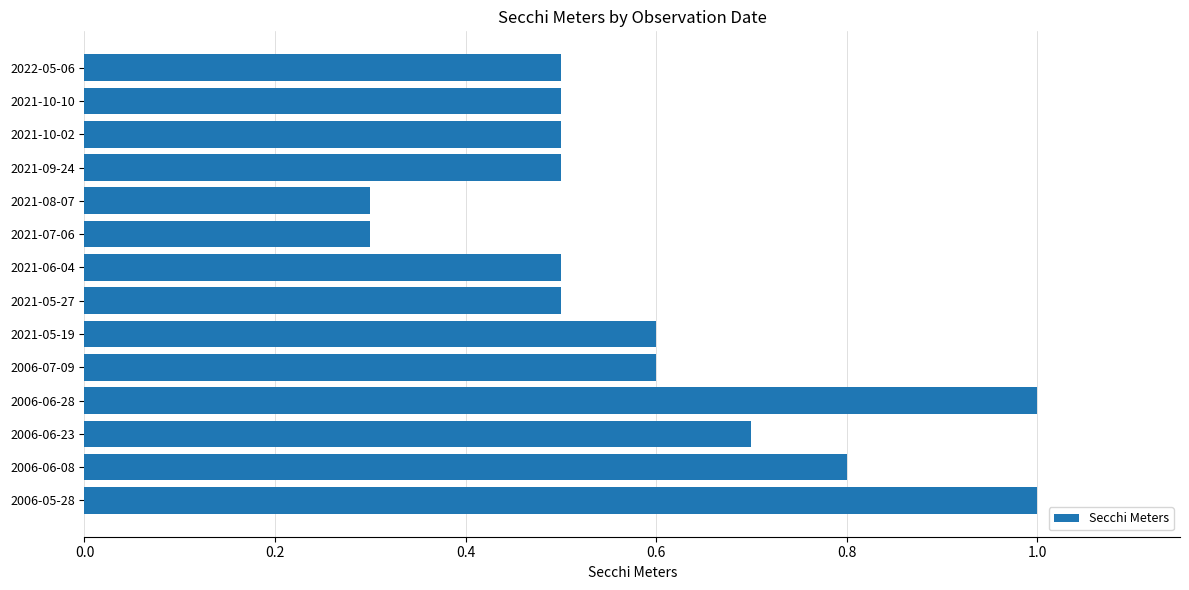

The chart shows a value of 0.5 at 2021-10-02. True or false?

True